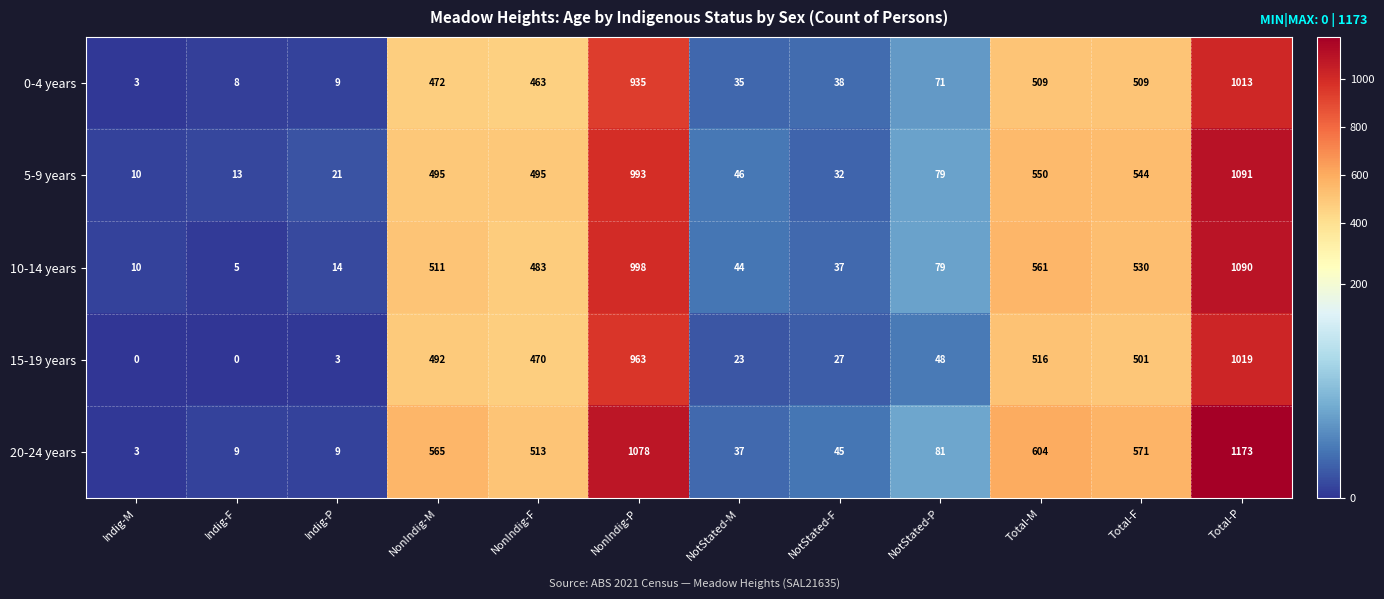

How many series are shown in this chart?

5